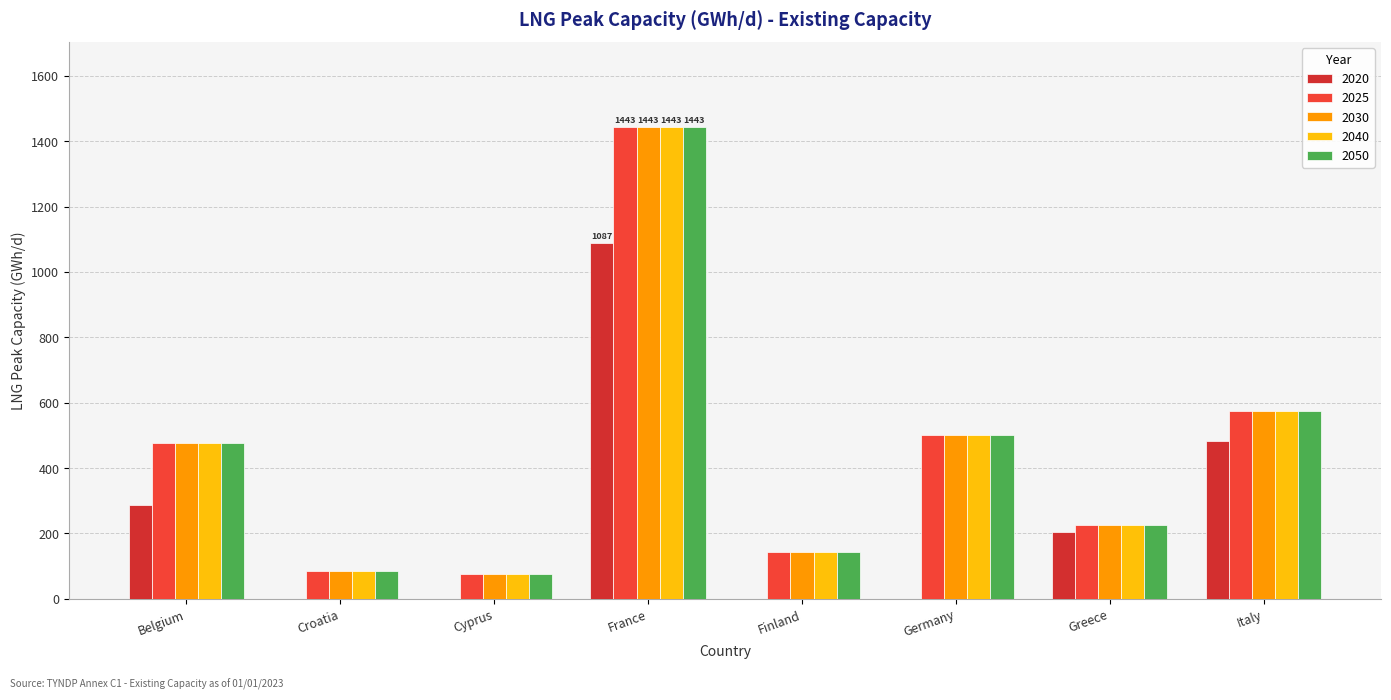

What is the difference between the 2025 values at Croatia and Finland?

59.4